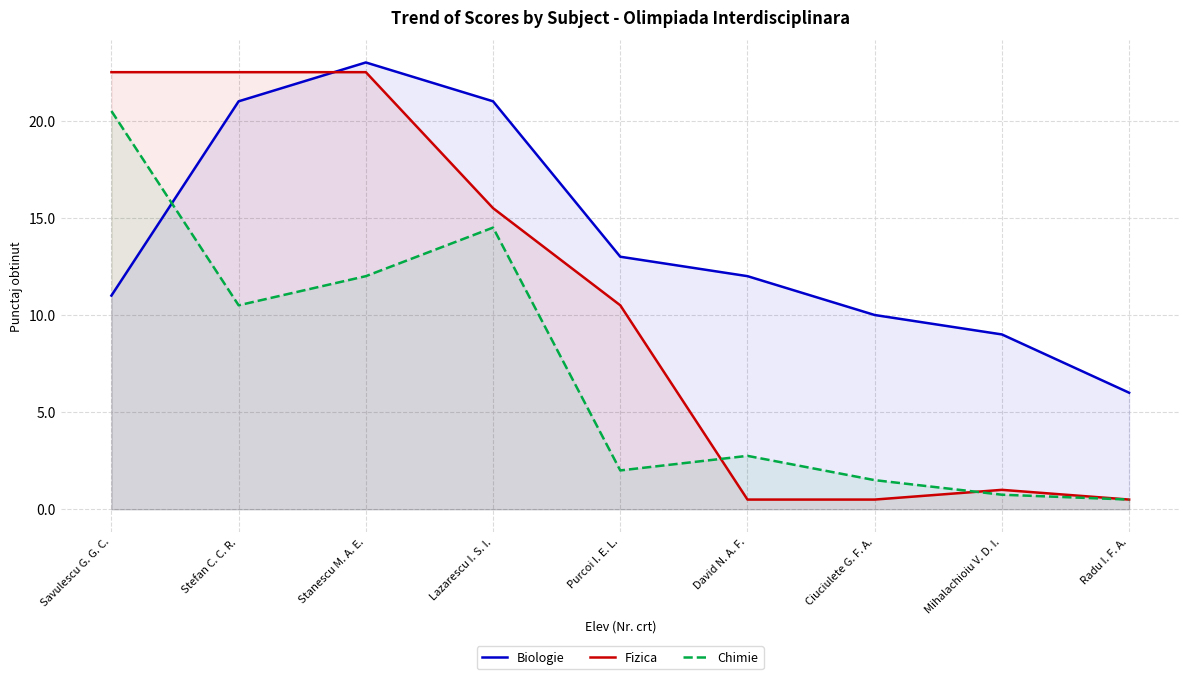

What is the total value across all series at Lazarescu I. S. I.?

51.0